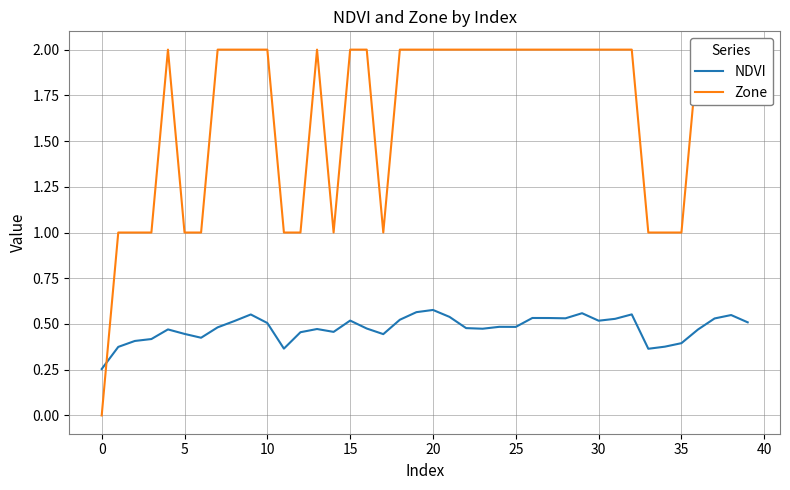

What is the label of the 15th point from the right?

25